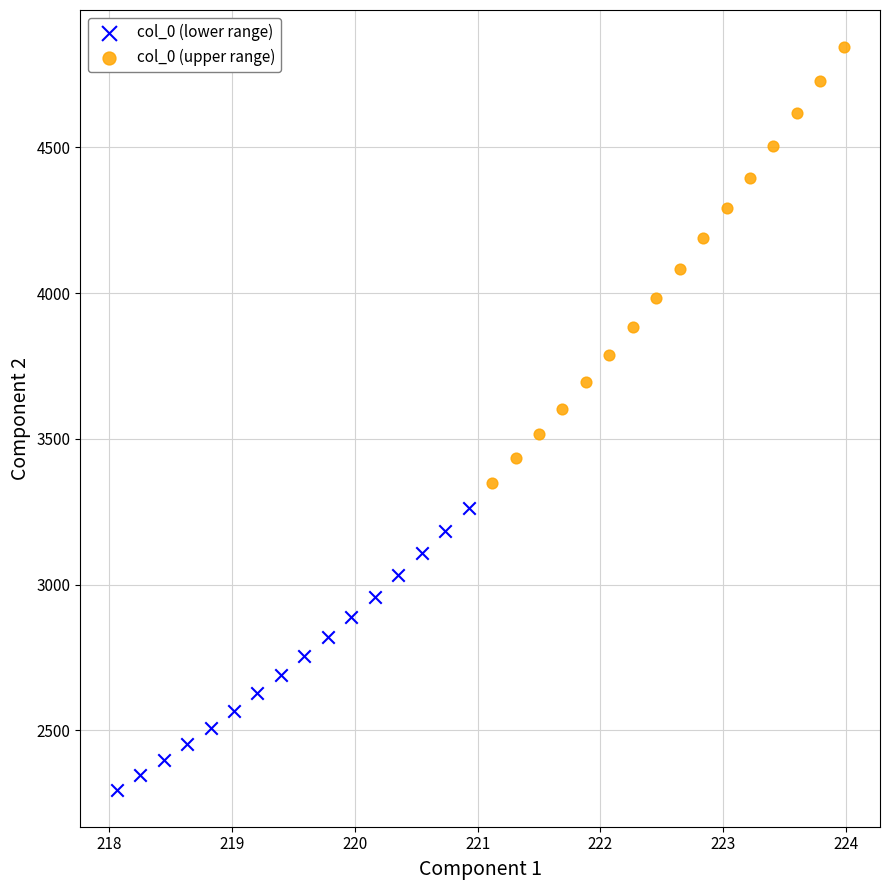

Which series reaches the minimum Y coordinate?

col_0 (lower range)